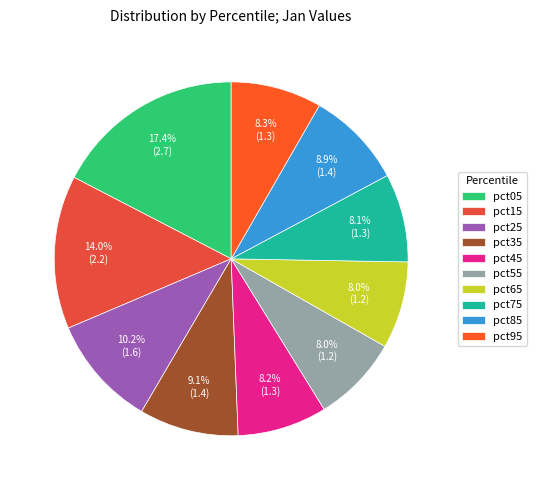

What portion of the pie excludes pct85?

91.1%